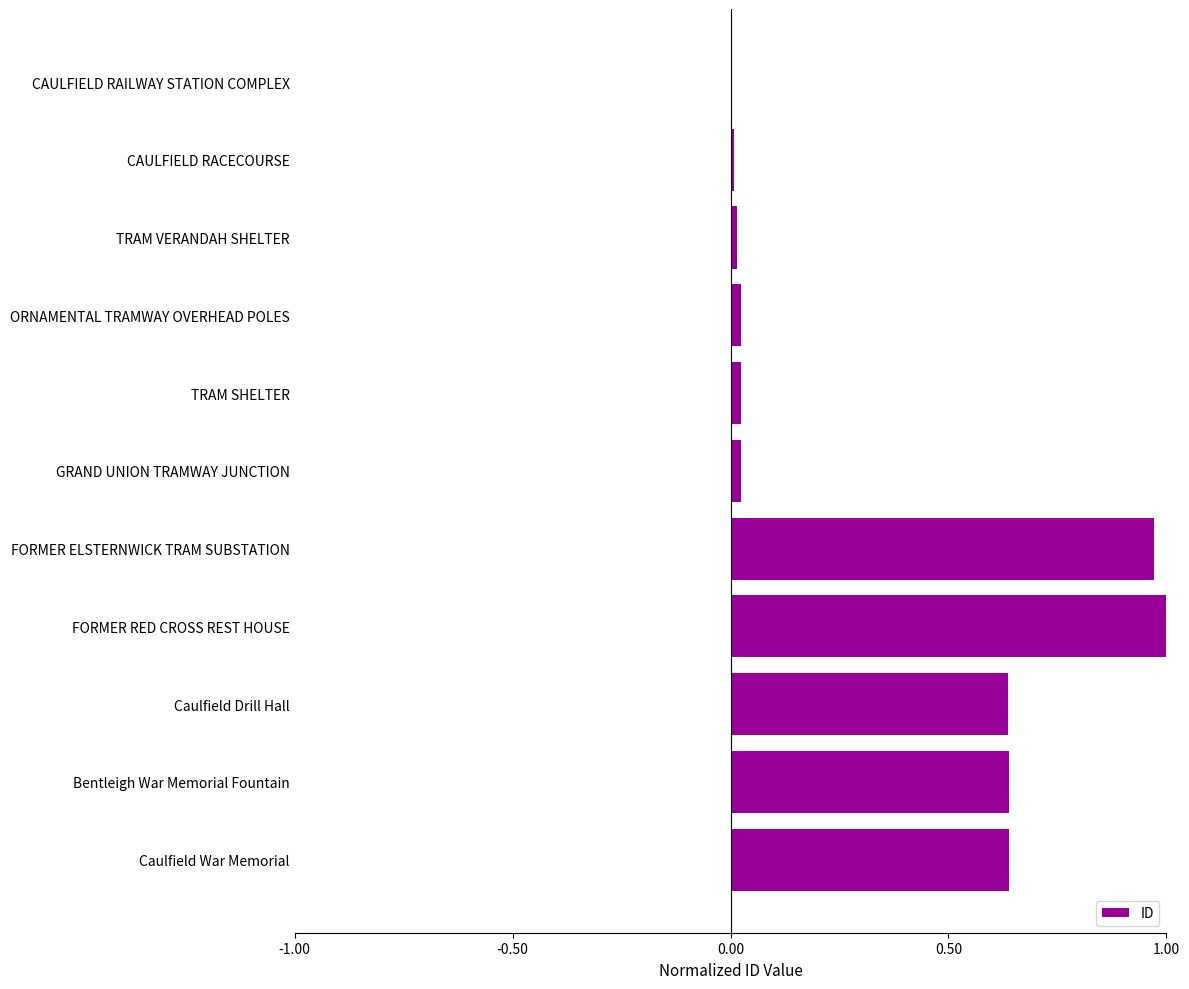

The value at FORMER RED CROSS REST HOUSE is 1.3. True or false?

False